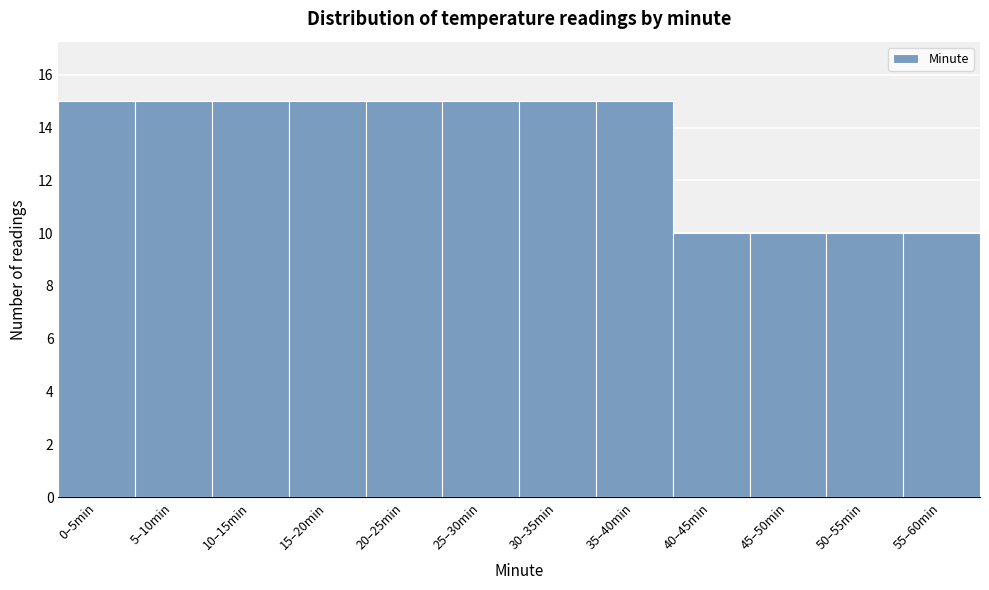

Reading right to left, transcribe all the data shown in this chart.

55–60min=10	50–55min=10	45–50min=10	40–45min=10	35–40min=15	30–35min=15	25–30min=15	20–25min=15	15–20min=15	10–15min=15	5–10min=15	0–5min=15